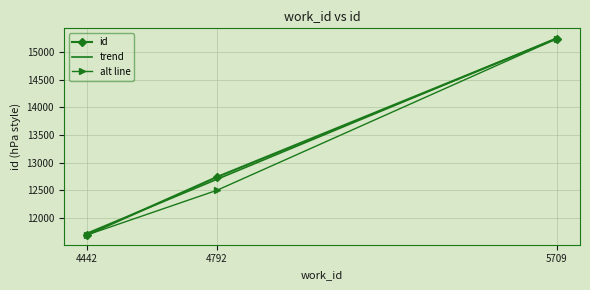

Reading left to right, what are all the values shown in this chart?

4442=11696	4792=12740	5709=15235